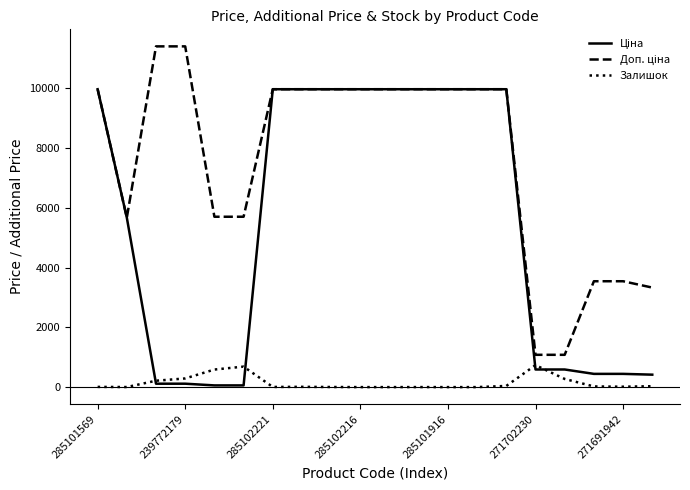

What is the greatest value displayed?

11410.0